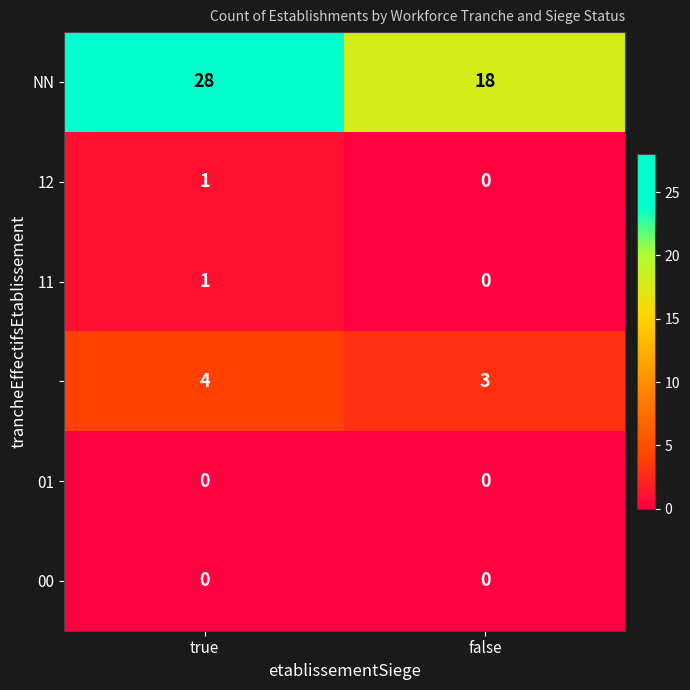

What is the greatest value displayed?

28